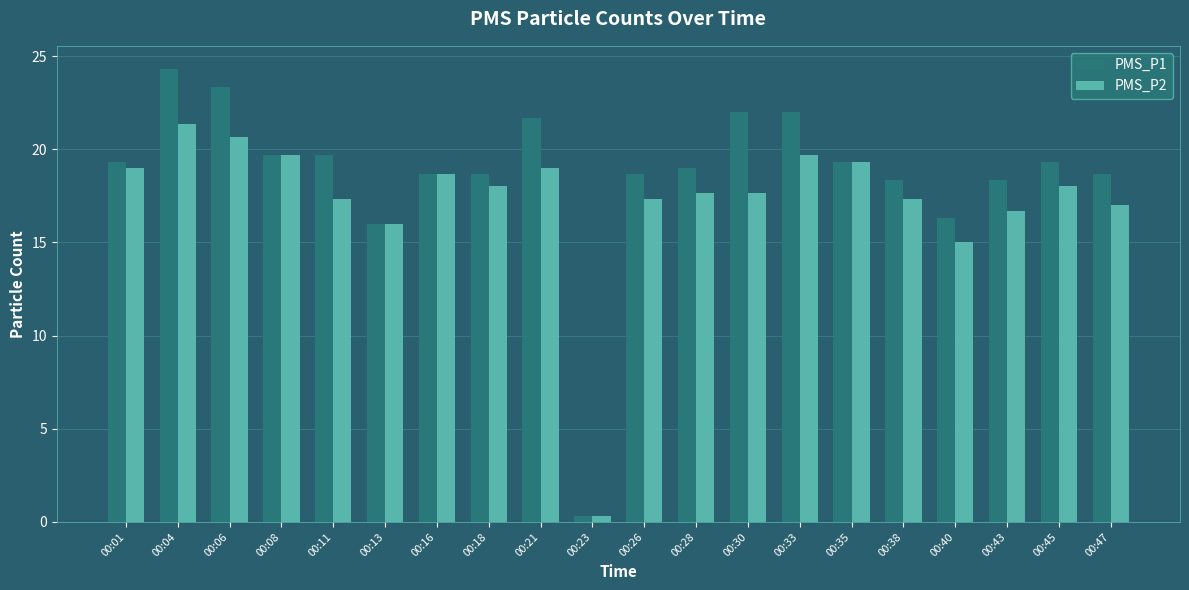

What are all the series names shown in the legend?

PMS_P1, PMS_P2